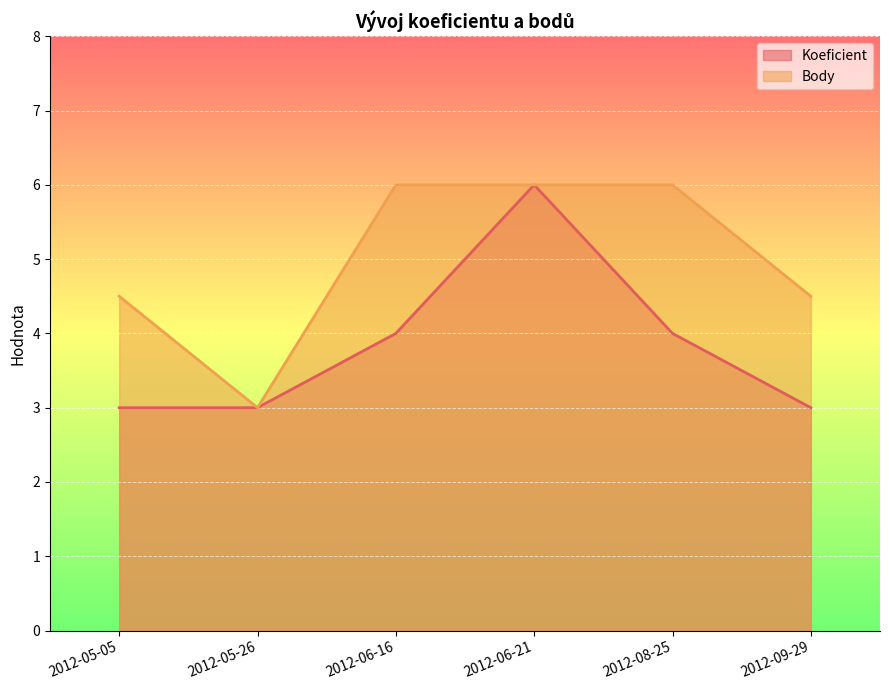

Is the value of Body at 2012-05-26 greater than the value of Koeficient at 2012-06-16?

No